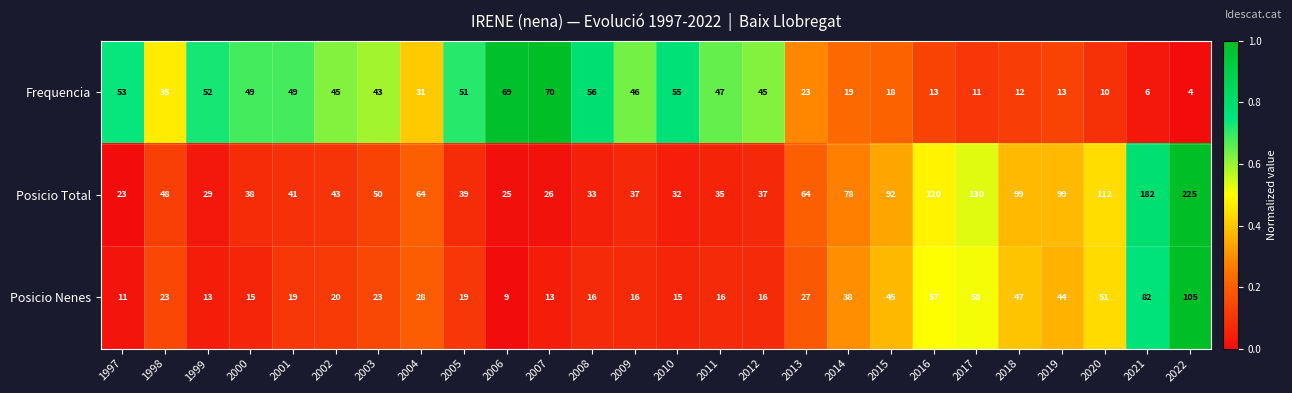

What is the difference between the highest and lowest values at 2008?

40